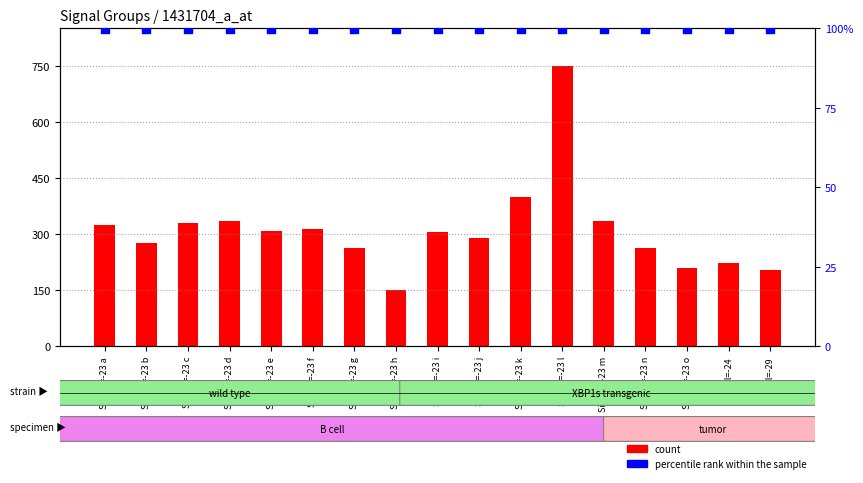

At how many categories does at least one series exceed 318?

6